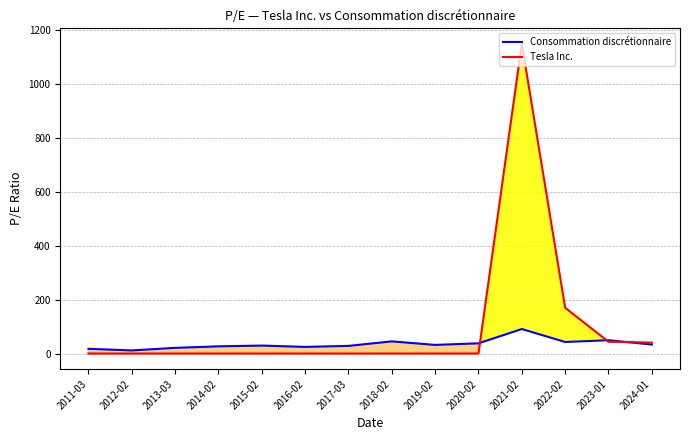

What is the total value across all series at 2018-02?

45.1